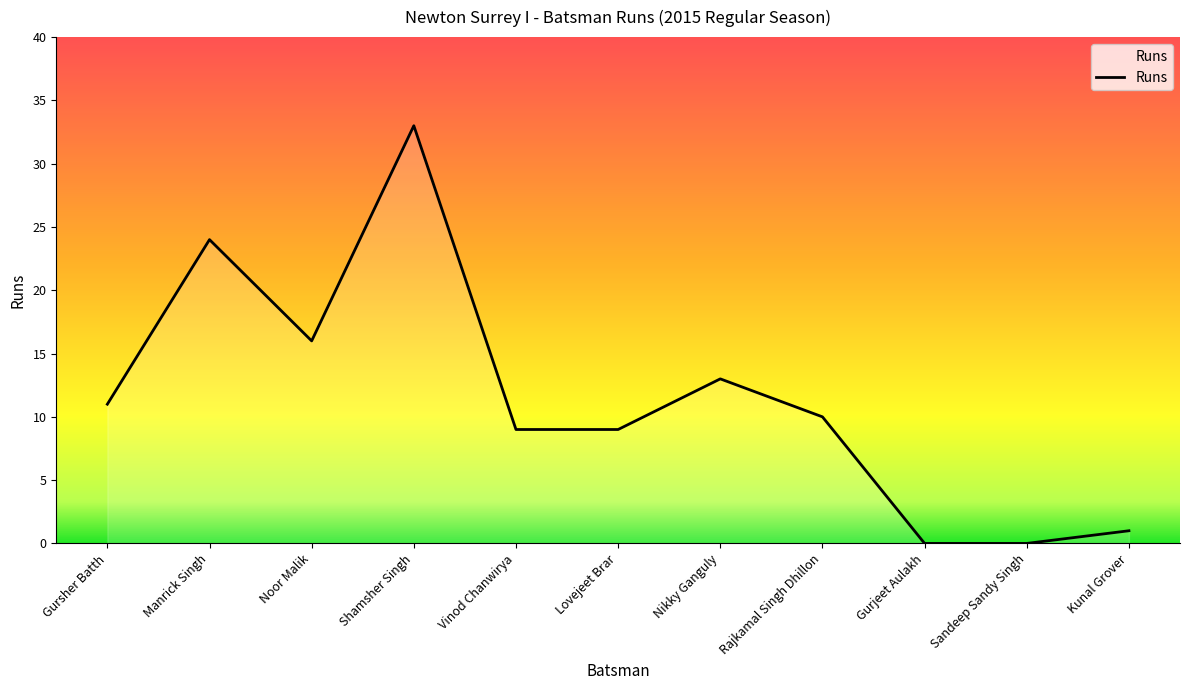

Does the chart have visible grid lines?

No